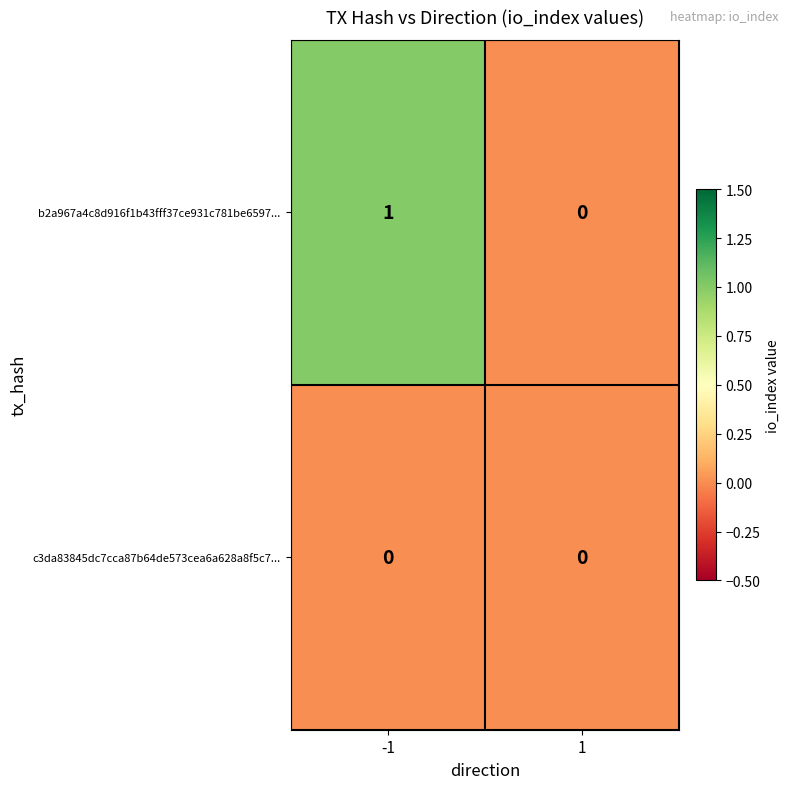

Is it true that c3da83845dc7cca87b64de573cea6a628a8f5c7... equals 0 at -1?

True